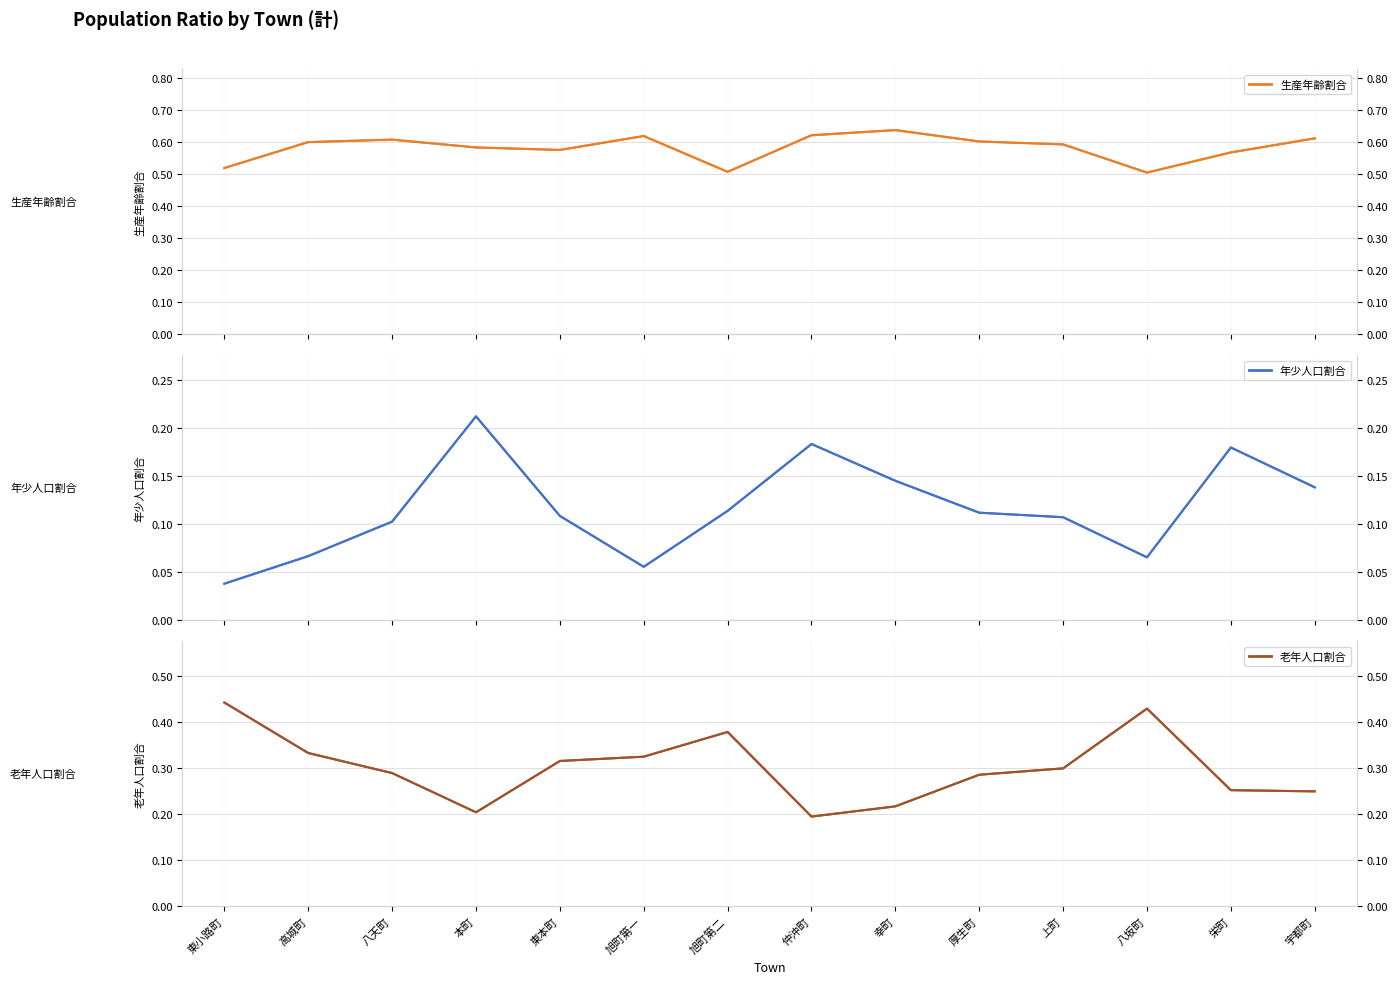

In 年少人口割合, how many points are lower than both neighbors (excluding endpoints)?

2